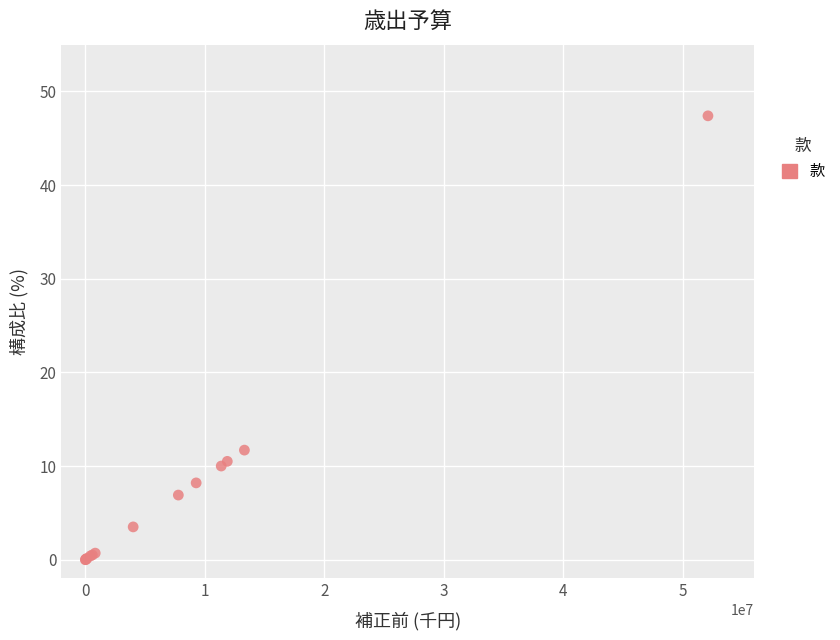

What Y value in the scatter plot is closest to 23?

11.7